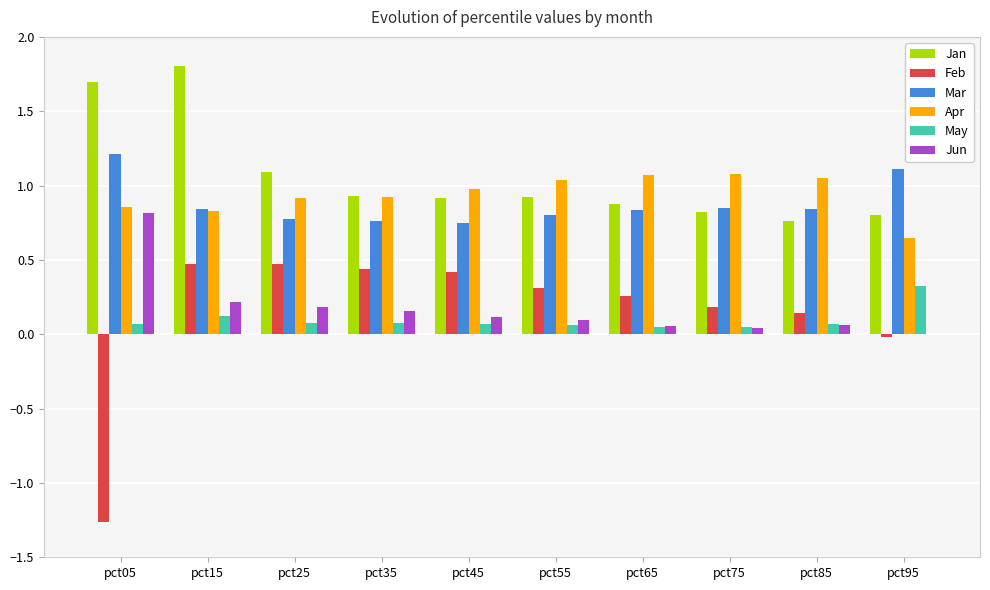

How many groups of bars are there?

10